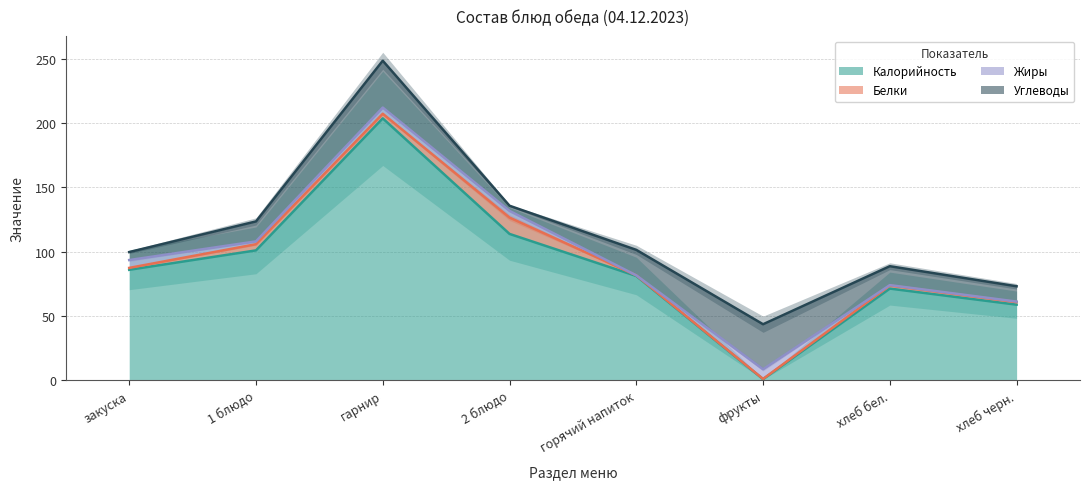

Between which two adjacent categories do Белки and Углеводы first intersect?

гарнир and 2 блюдо